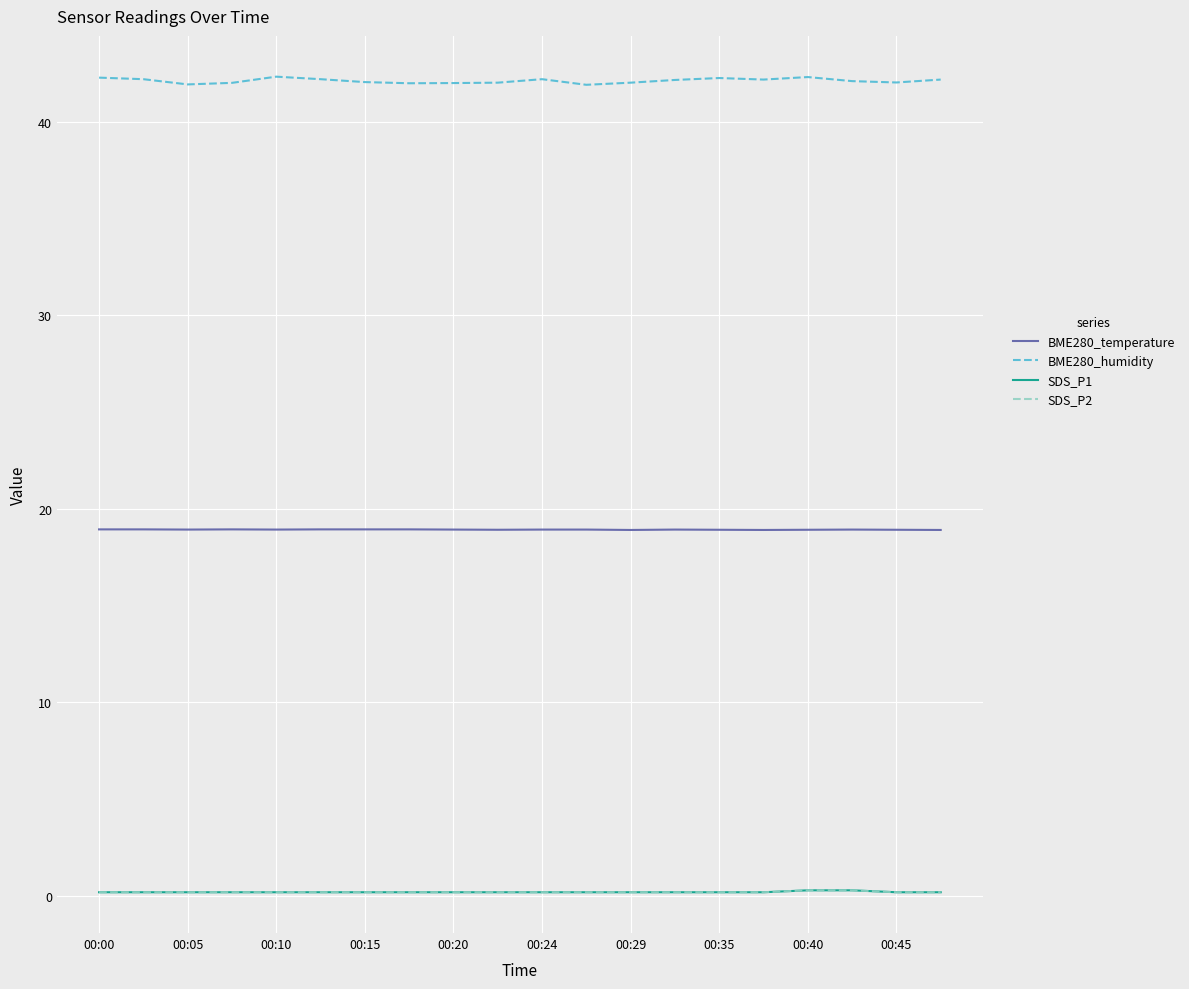

Does the chart display data point markers on the line(s)?

No